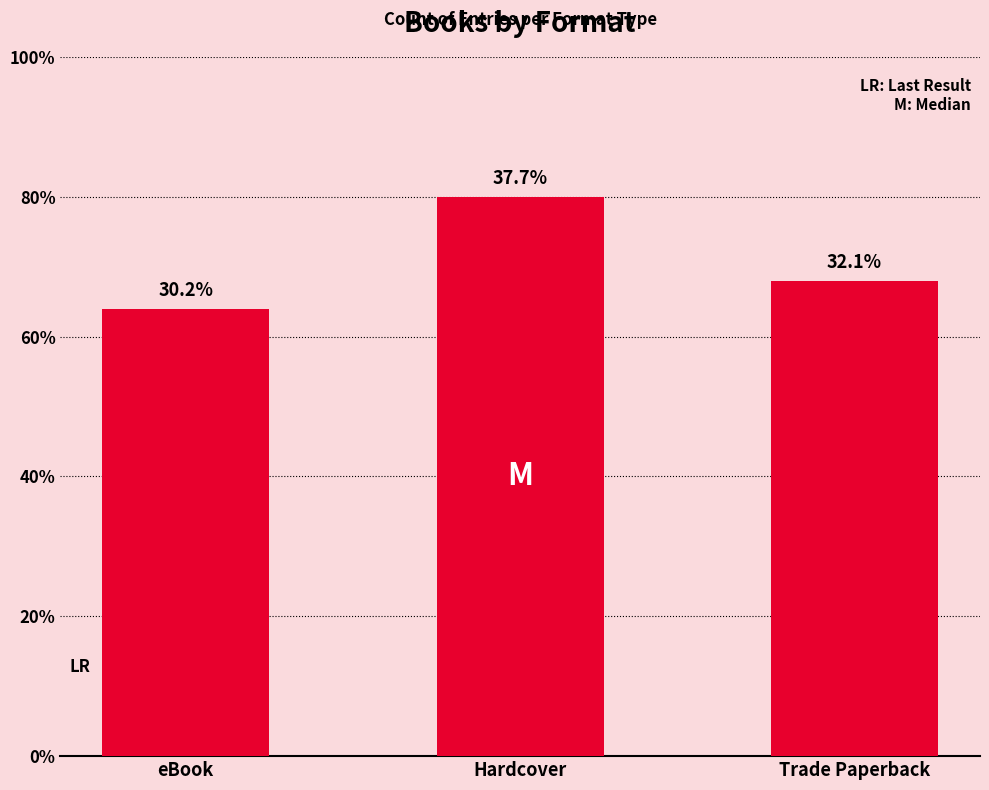

Reading left to right, extract all data points from this chart.

eBook=16	Hardcover=20	Trade Paperback=17